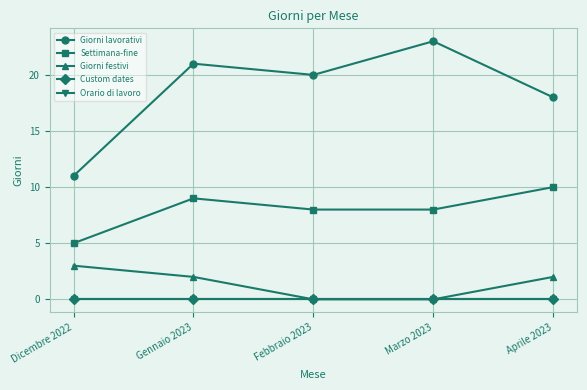

Reading left to right, extract all data points from this chart.

Giorni lavorativi: Dicembre 2022=11	Gennaio 2023=21	Febbraio 2023=20	Marzo 2023=23	Aprile 2023=18
Settimana-fine: Dicembre 2022=5	Gennaio 2023=9	Febbraio 2023=8	Marzo 2023=8	Aprile 2023=10
Giorni festivi: Dicembre 2022=3	Gennaio 2023=2	Febbraio 2023=0	Marzo 2023=0	Aprile 2023=2
Custom dates: Dicembre 2022=0	Gennaio 2023=0	Febbraio 2023=0	Marzo 2023=0	Aprile 2023=0
Orario di lavoro: Dicembre 2022=0	Gennaio 2023=0	Febbraio 2023=0	Marzo 2023=0	Aprile 2023=0